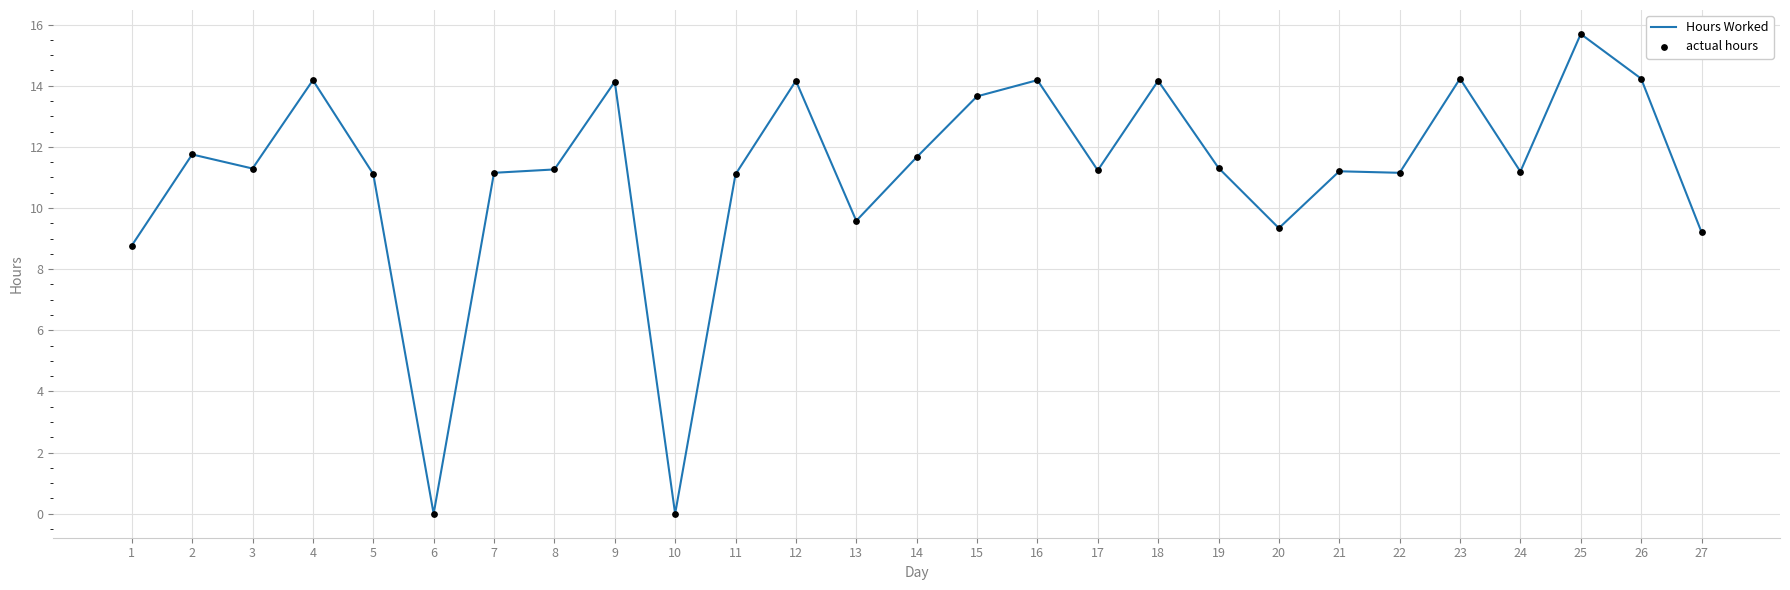

Which has a higher value, 15 or 22?

15